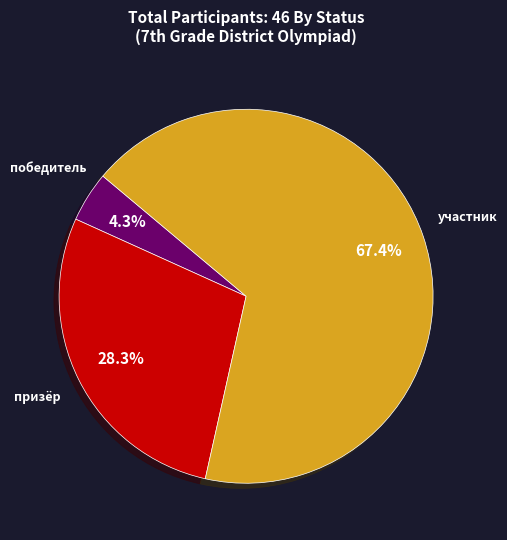

Does any single category account for the majority?

Yes